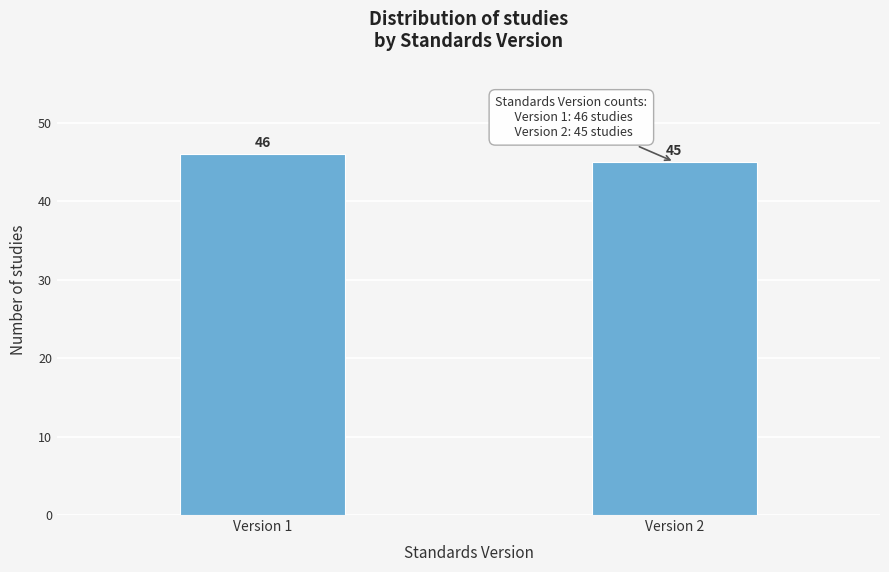

Reading right to left, what are all the values shown in this chart?

45	46